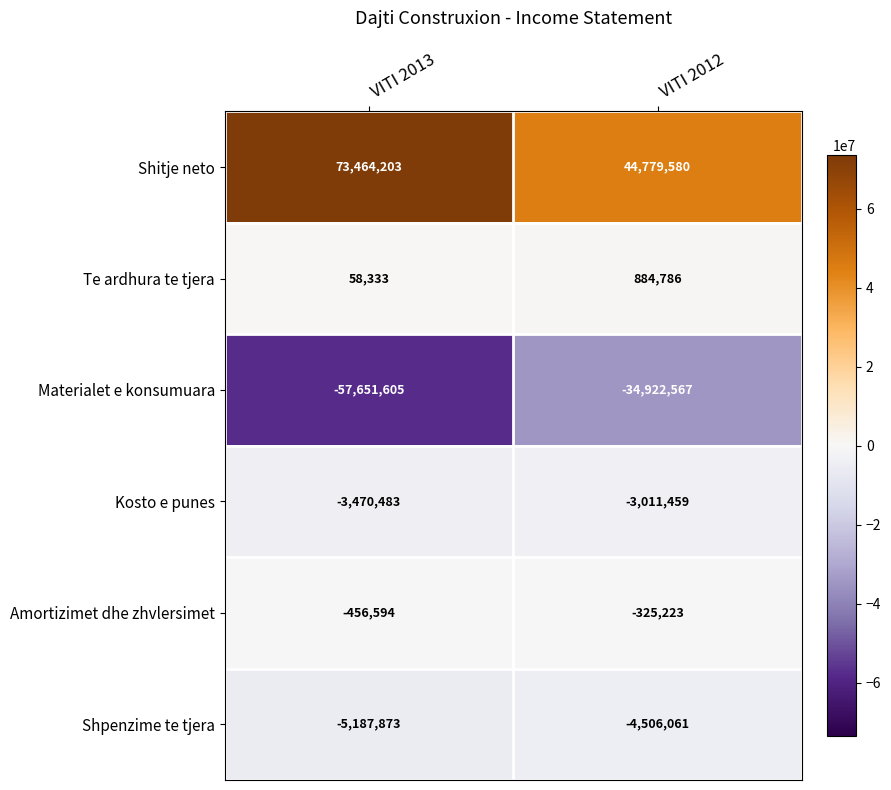

What is the spread (max minus min) of values at VITI 2013?

131115808